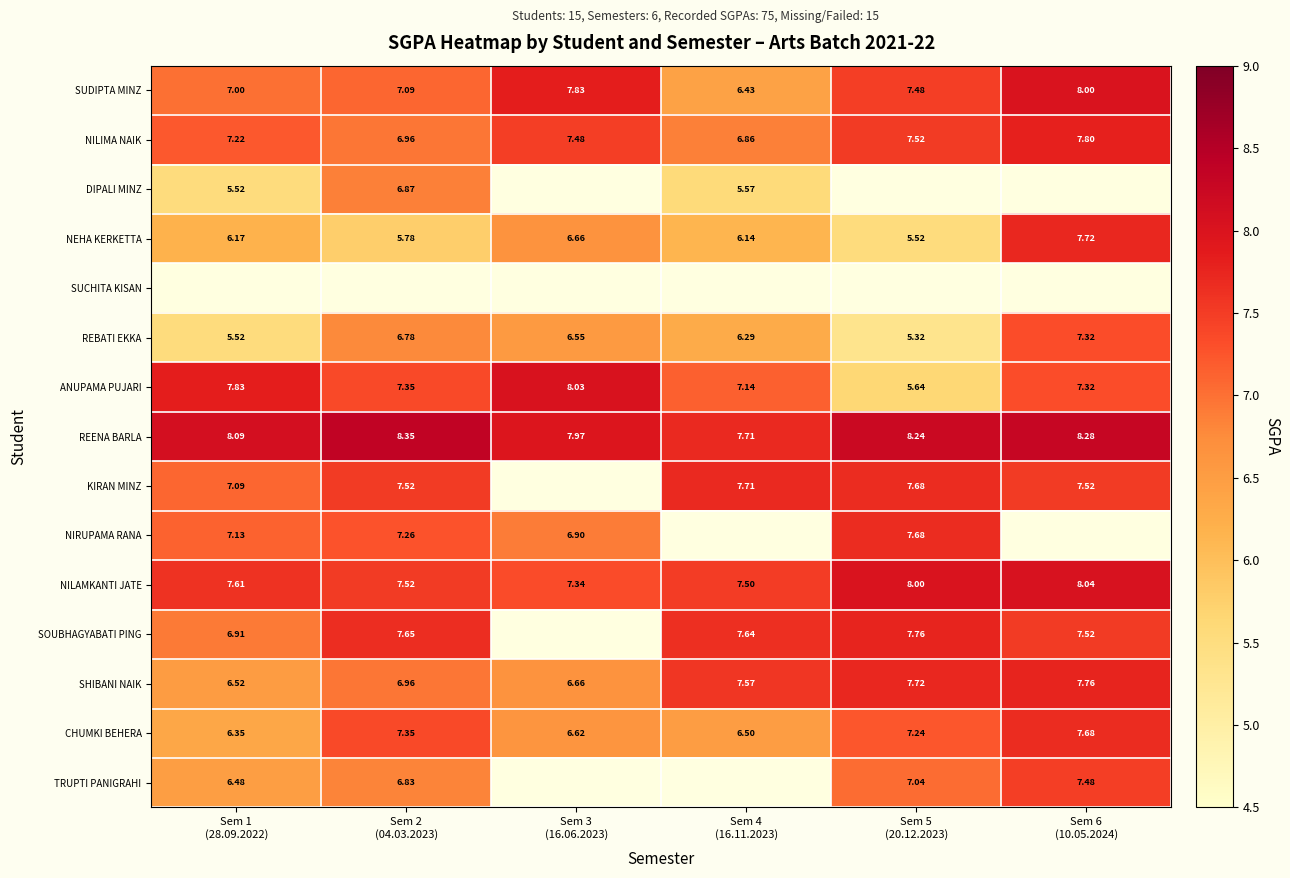

How many series are shown in this chart?

15